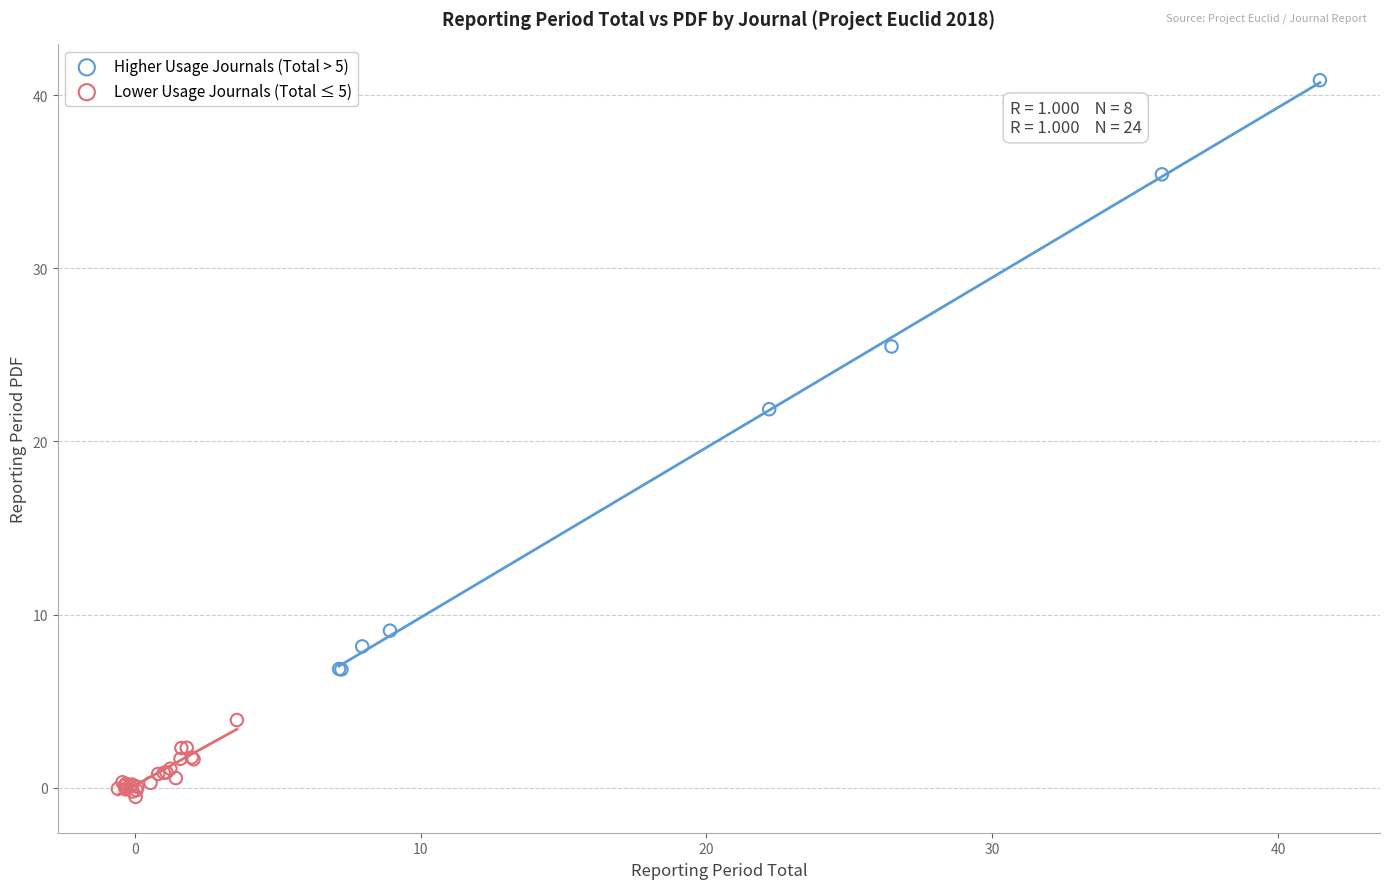

Which series has the widest spread of Y values?

Higher Usage Journals (Total > 5)